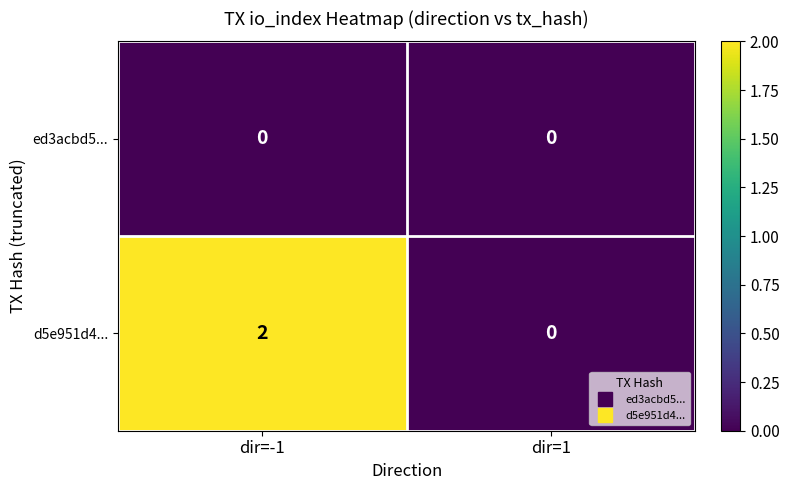

Which label corresponds to the largest value in the chart?

dir=-1